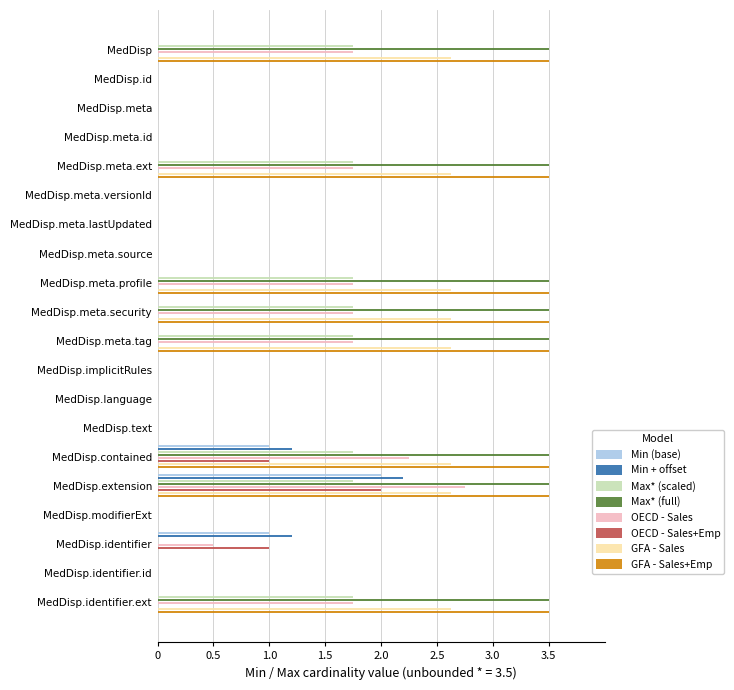

How many groups of bars are there?

20